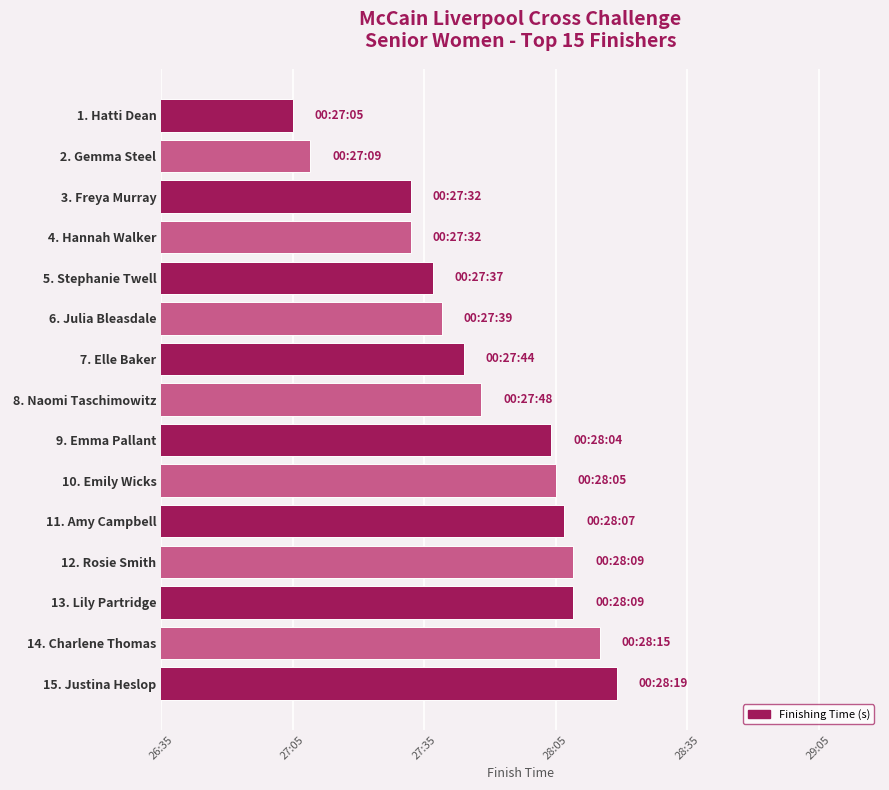

Does the chart contain any negative values?

No